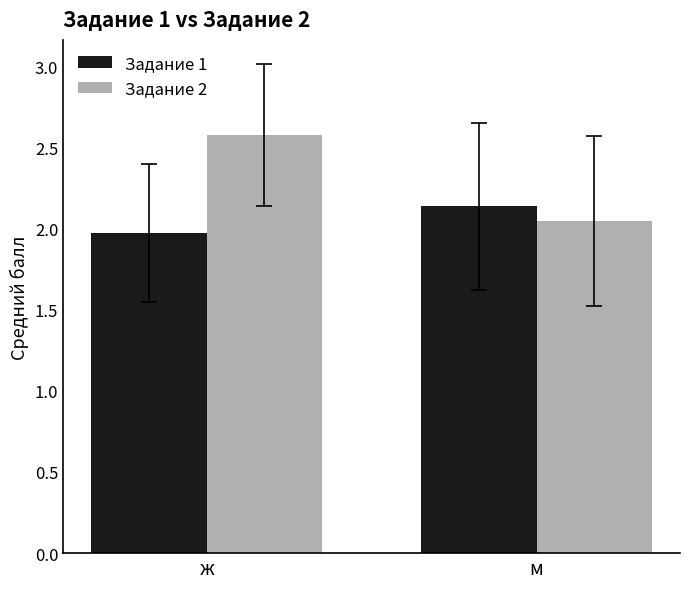

What is the label of the 1st bar from the right?

м